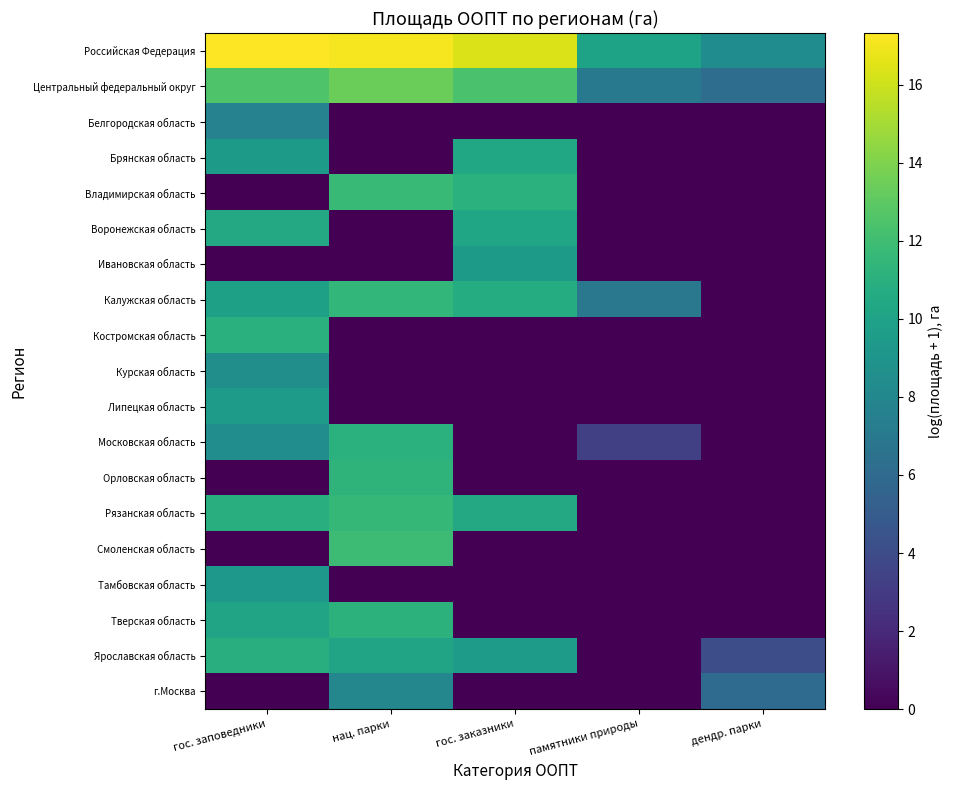

What is the spread (max minus min) of values at гос. заказники?

16.4